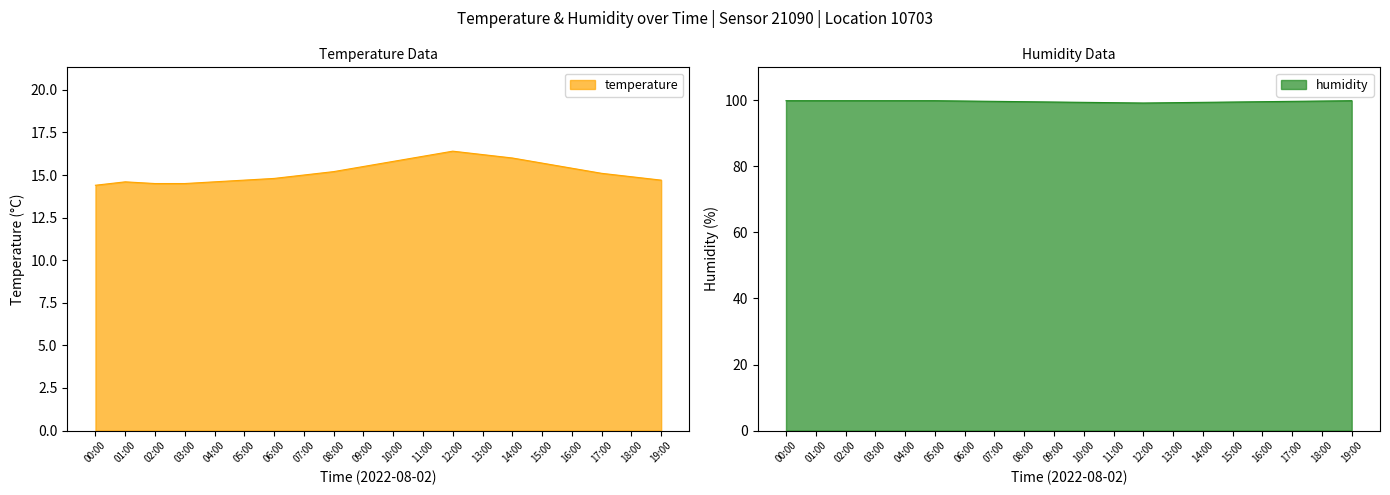

List the series in order of their overall mean, lowest first.

temperature, humidity